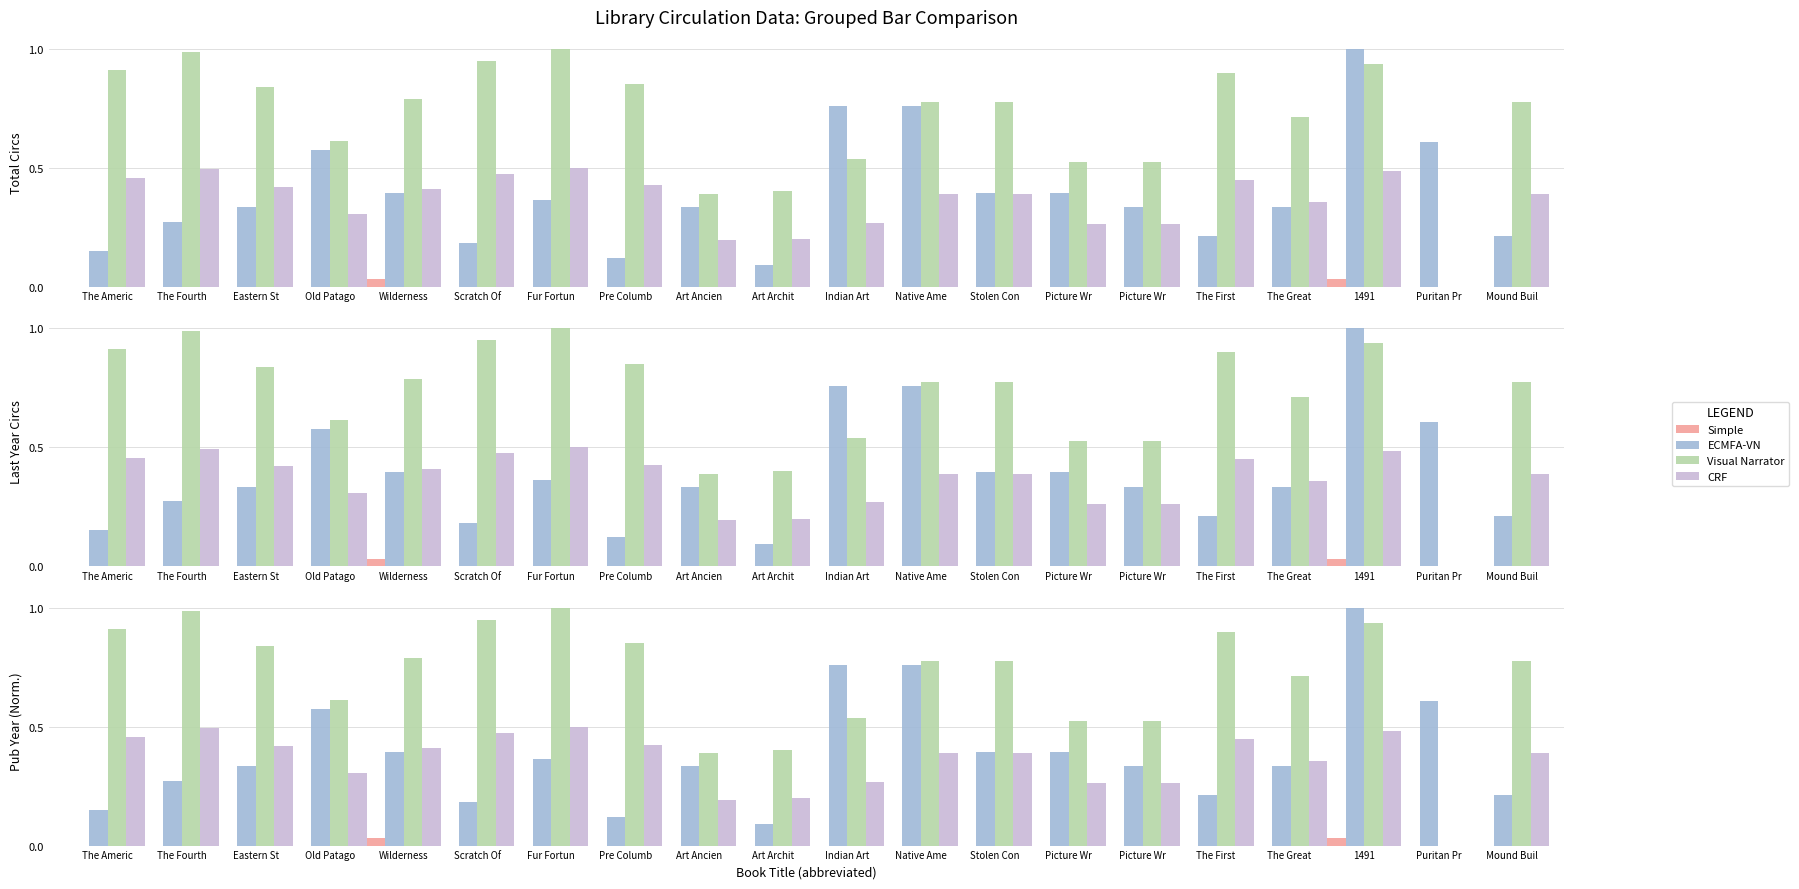

What is the approximate value of CRF at Old Patago?

0.3